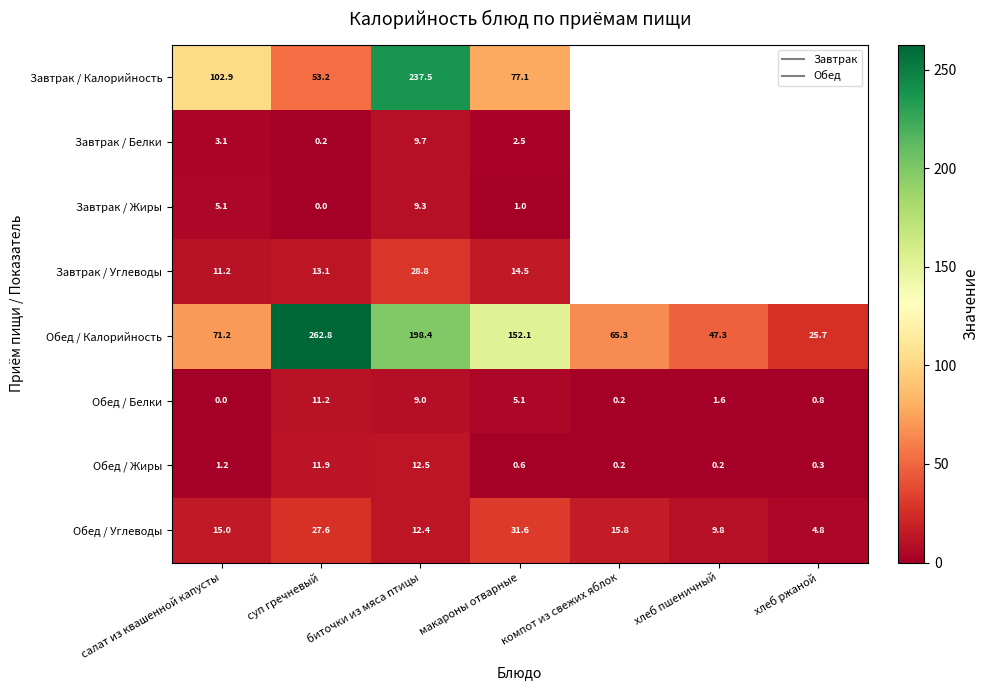

Which label corresponds to the largest value in the chart?

суп гречневый